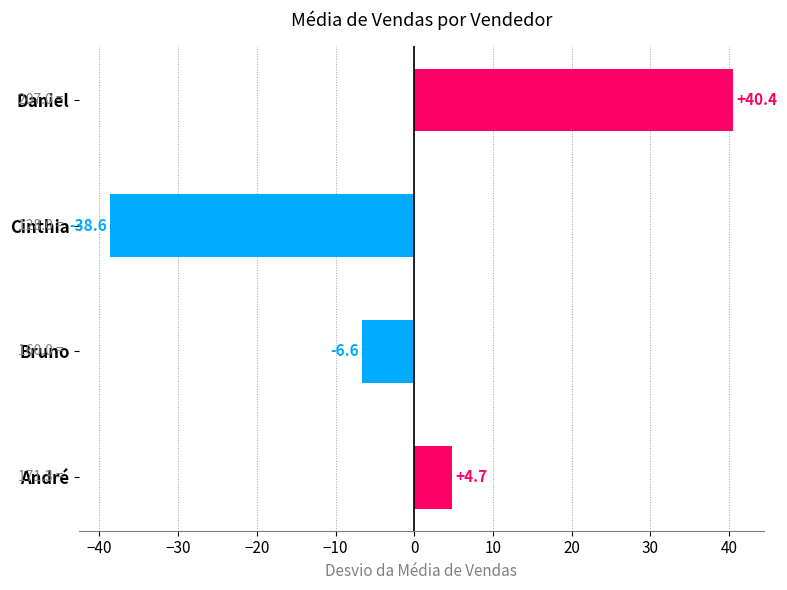

Which has a higher value, Cinthia or Daniel?

Daniel